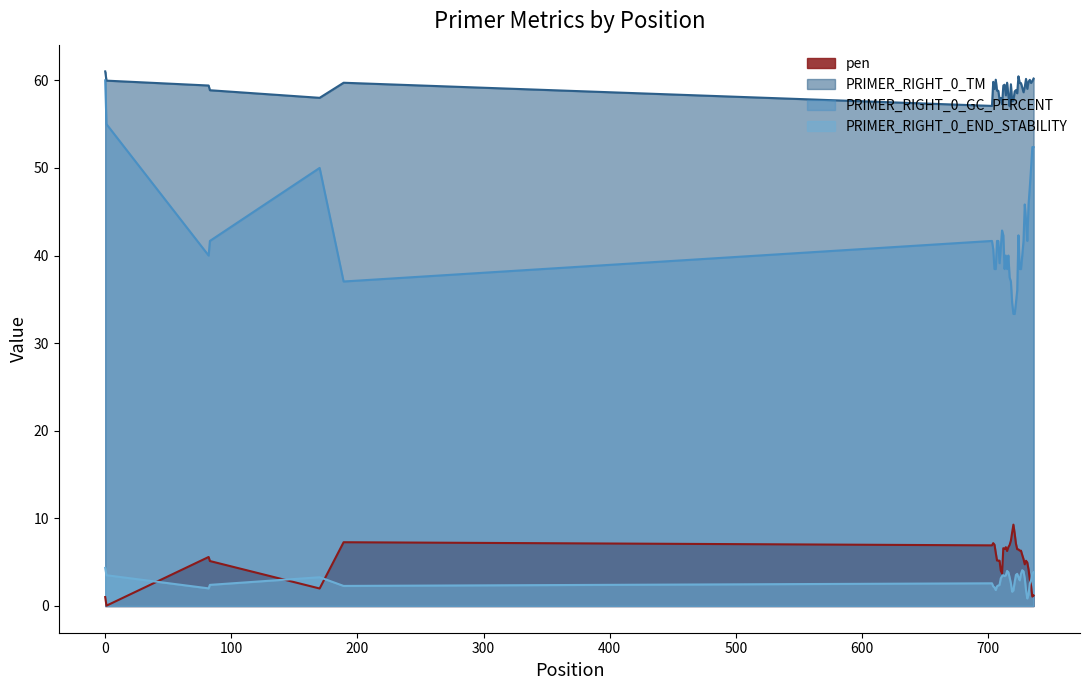

True or false: pen and PRIMER_RIGHT_0_GC_PERCENT intersect in this chart.

False